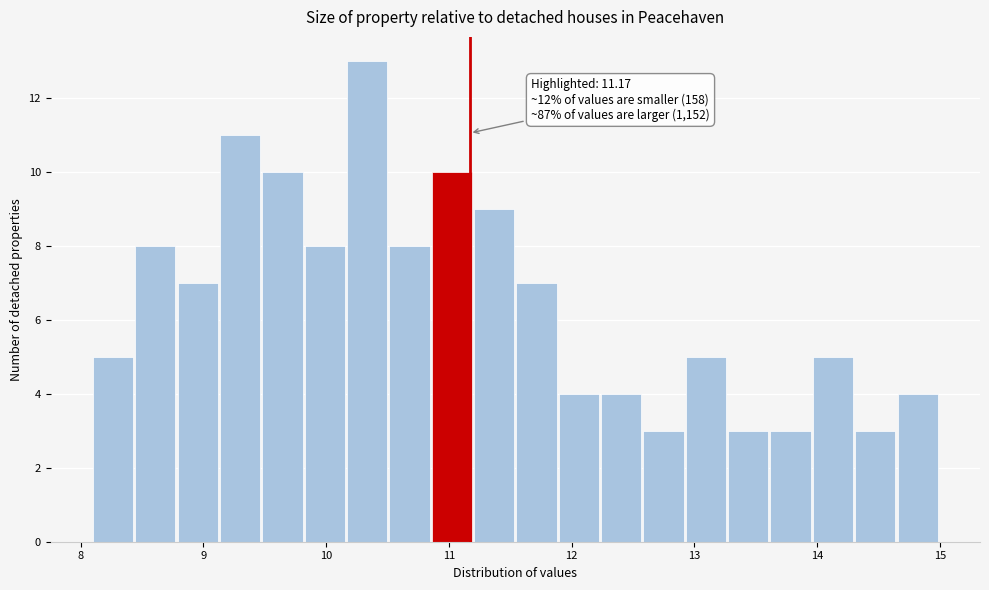

Read against the x-axis, roughly where is the centre of the tallest bar?

10.3